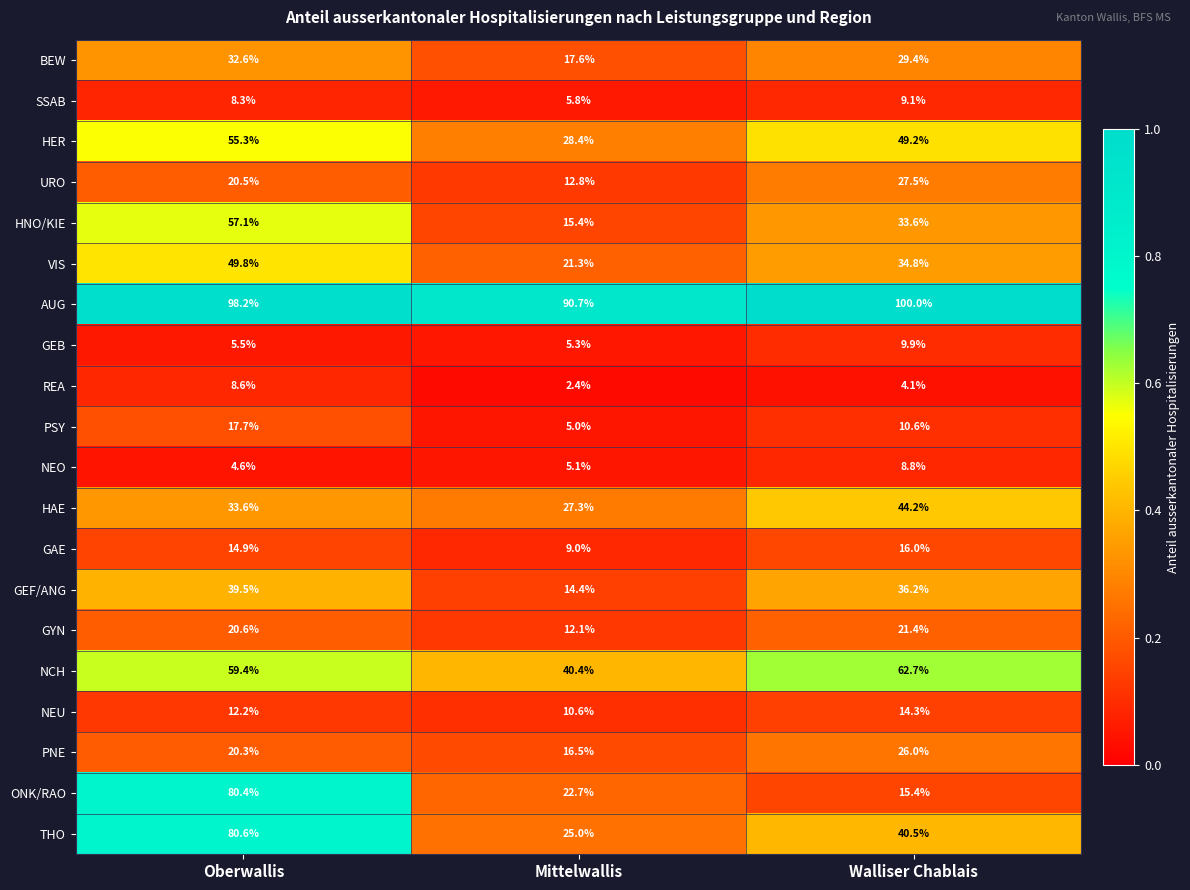

What is the difference between the PSY values at Oberwallis and Walliser Chablais?

7.1